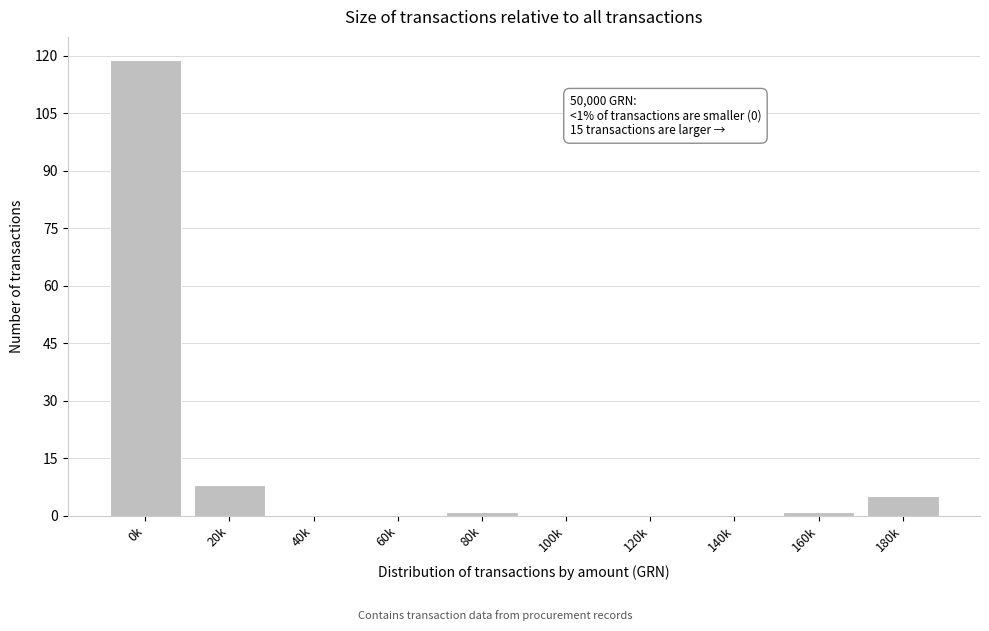

Reading left to right, extract all data points from this chart.

0k=119	20k=8	40k=0	60k=0	80k=1	100k=0	120k=0	140k=0	160k=1	180k=5